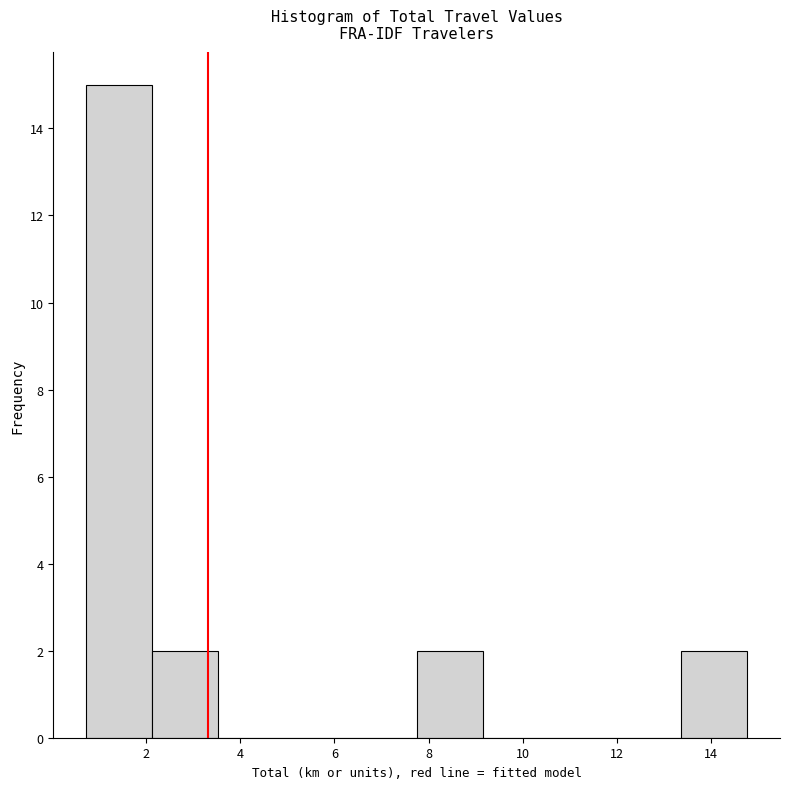

What is the height of the bar covering 7.8 to 9.2 on the x-axis? Neither the bar edges nor the heights are printed on the chart, so give them approximately, as read against the axes.

2